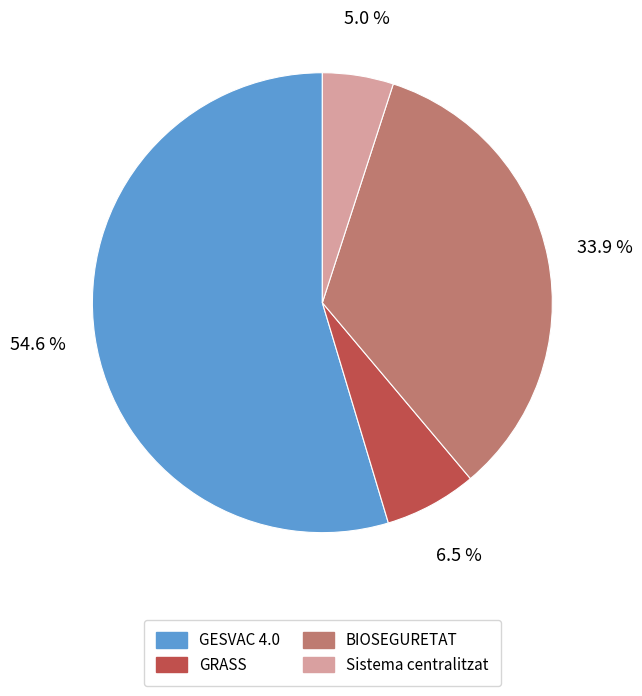

What is the ratio of the value at BIOSEGURETAT to the value at GESVAC 4.0?

0.6